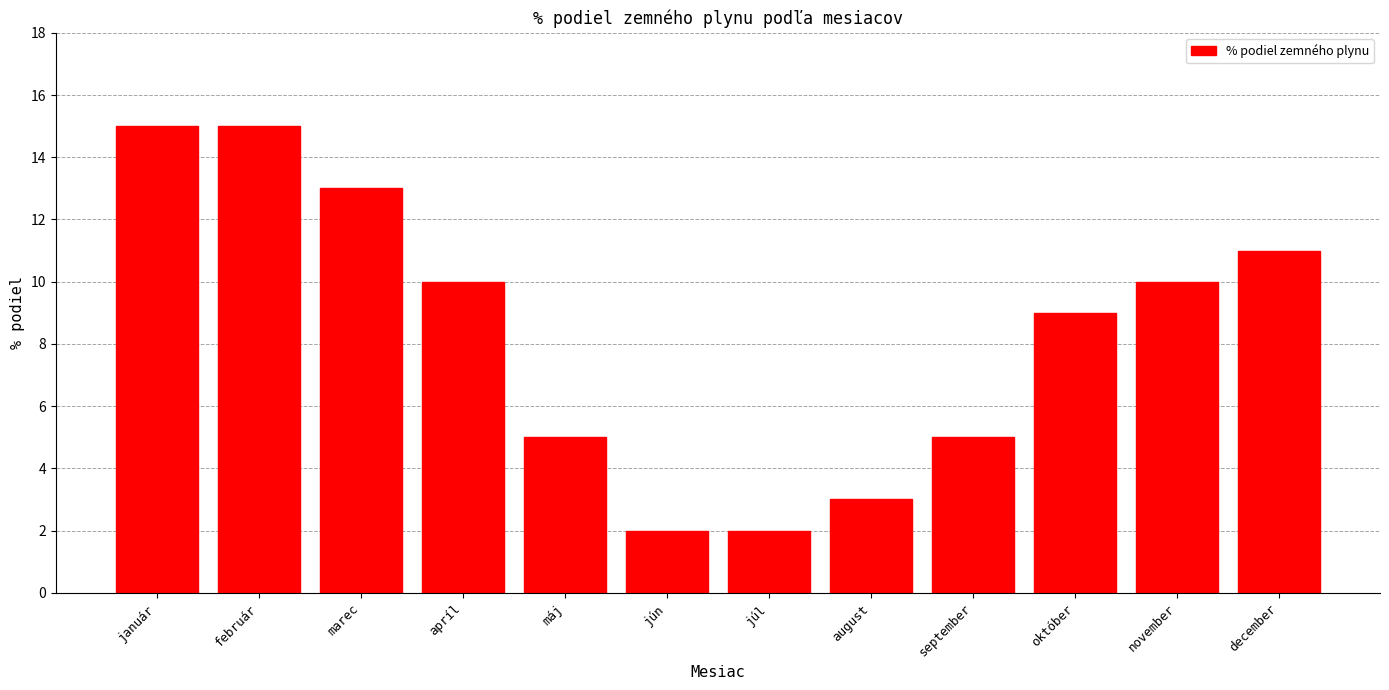

Reading left to right, what are all the values shown in this chart?

január=15	február=15	marec=13	apríl=10	máj=5	jún=2	júl=2	august=3	september=5	október=9	november=10	december=11